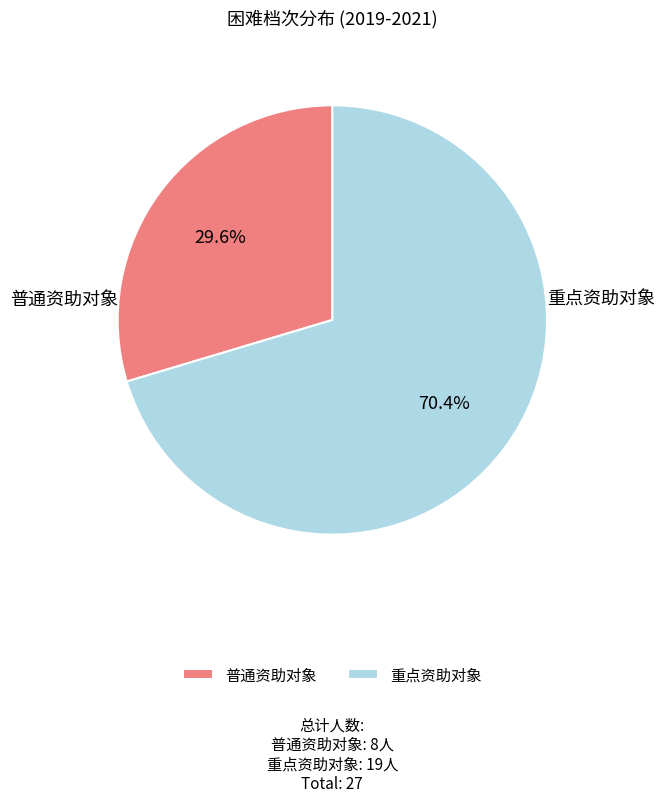

Which slice represents more than half of the pie?

重点资助对象